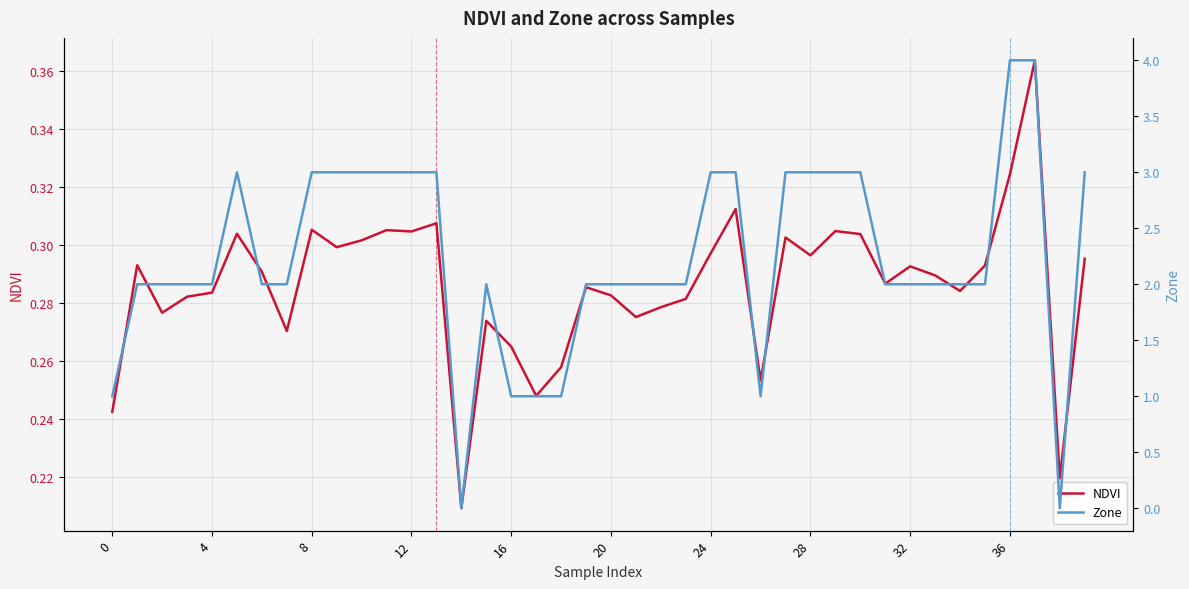

What is the difference between the maximum and minimum values in the NDVI series?

0.2